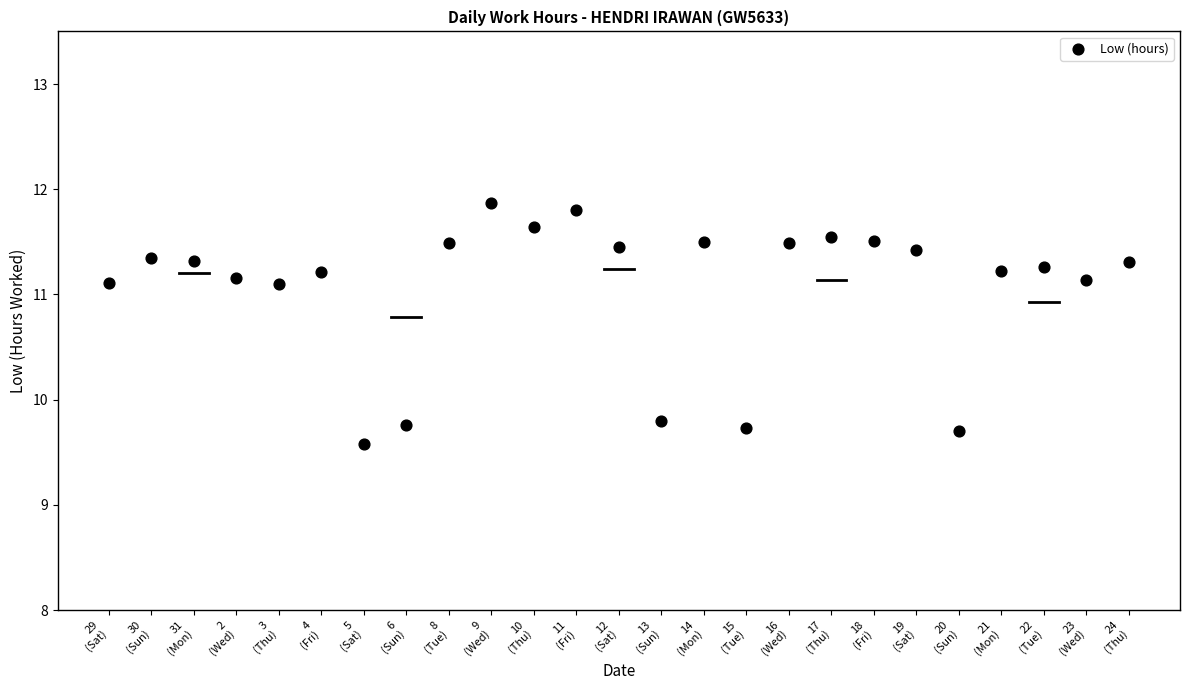

What is the range of Y values (max minus min)?

2.3